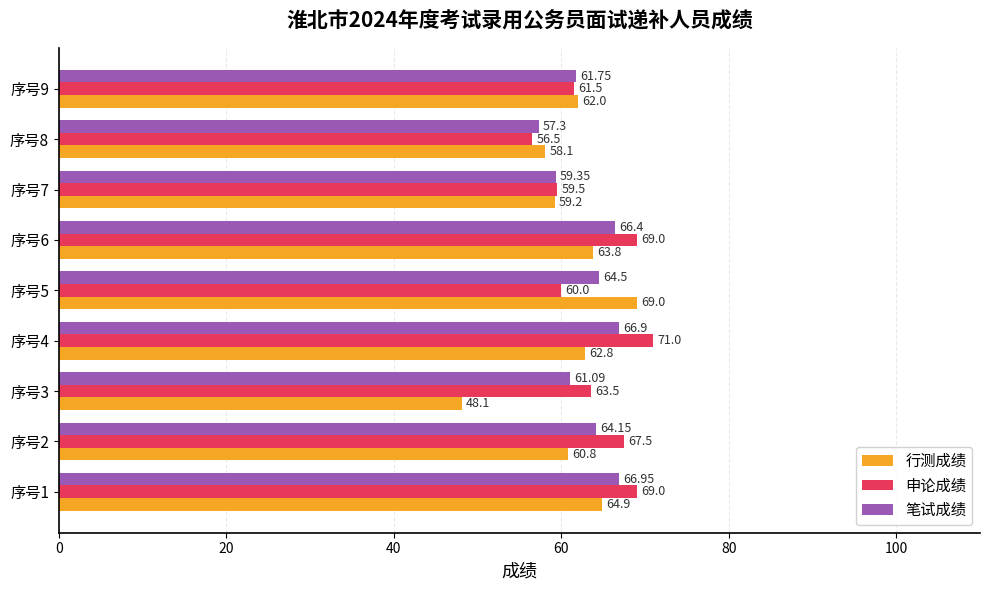

What is the greatest value displayed?

71.0